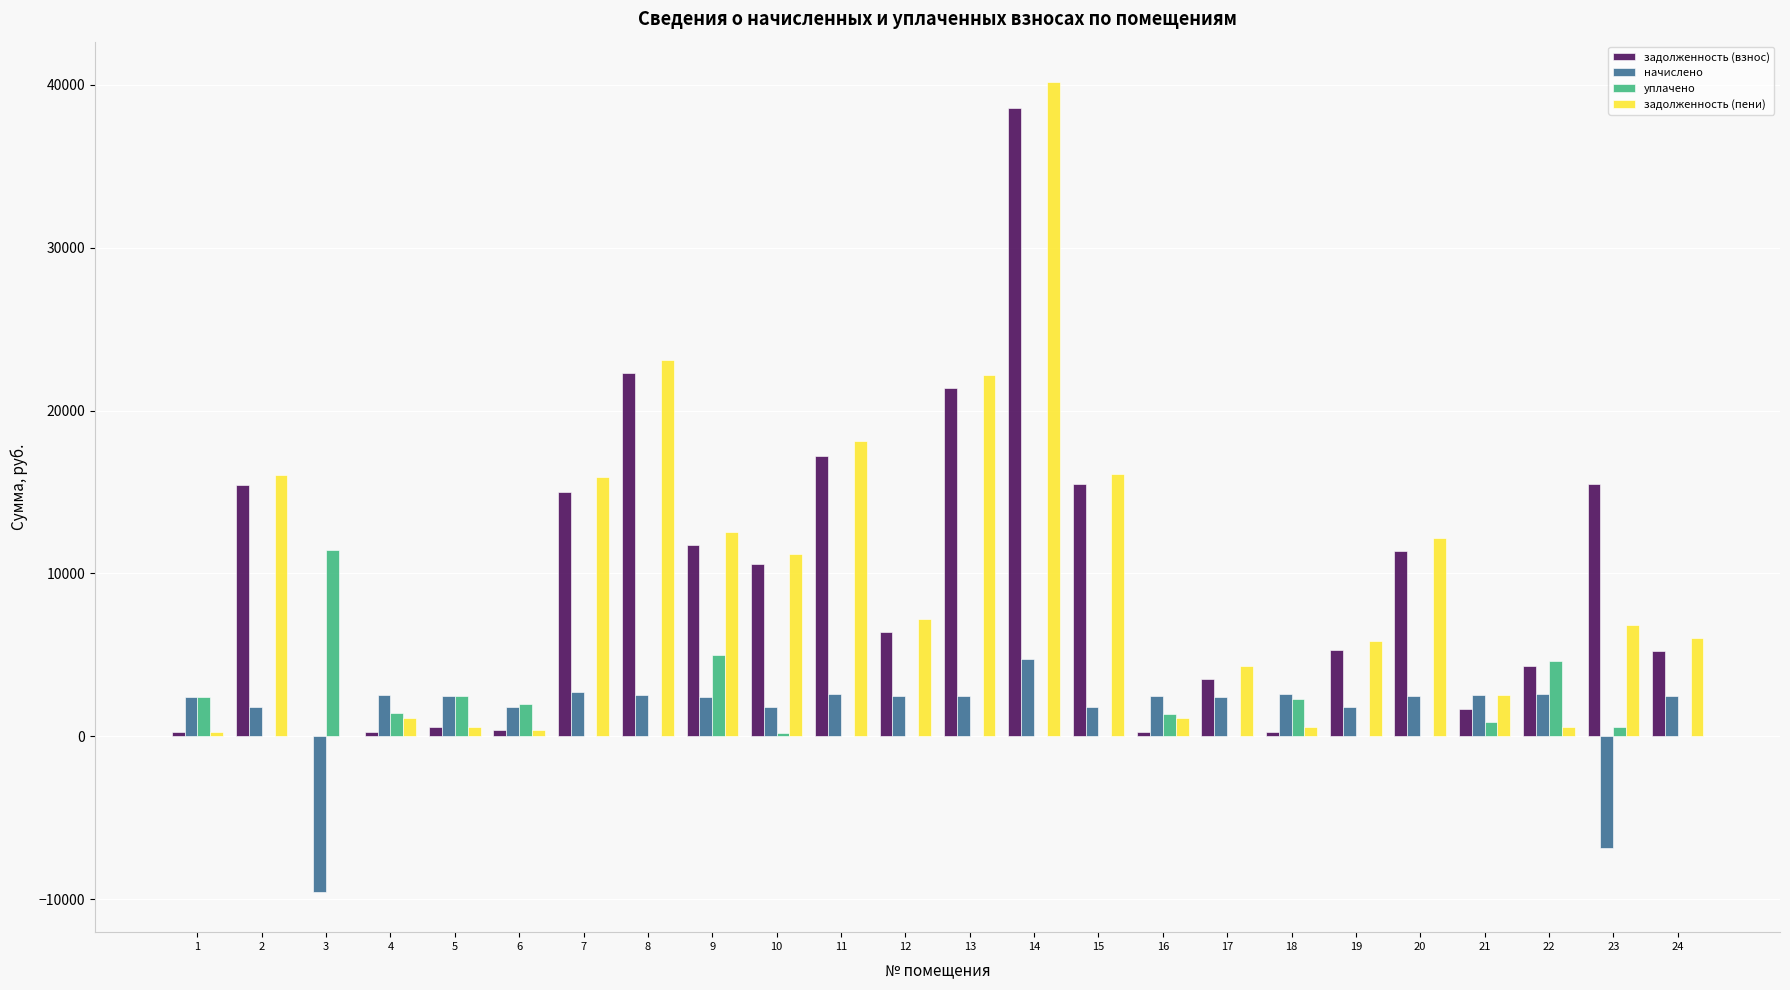

Which series changed the most between 13 and 18?

задолженность (пени)